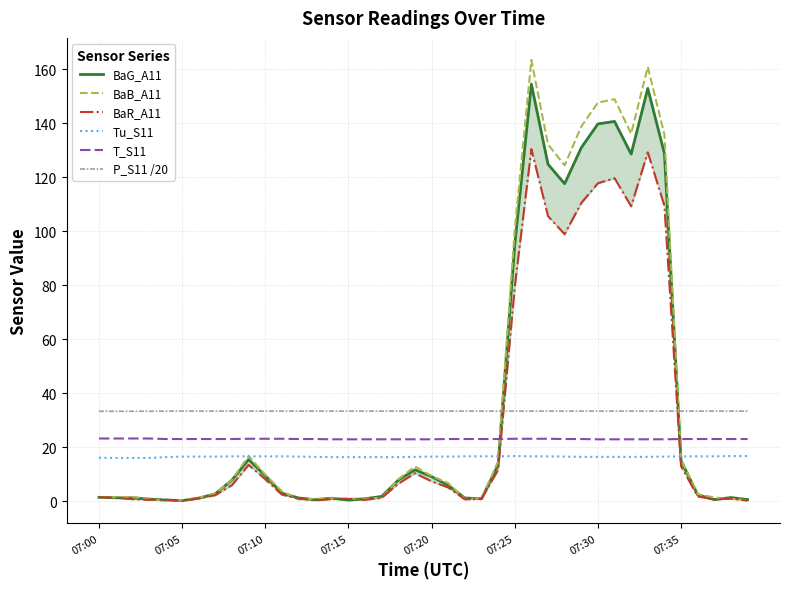

Does the chart display data point markers on the line(s)?

No